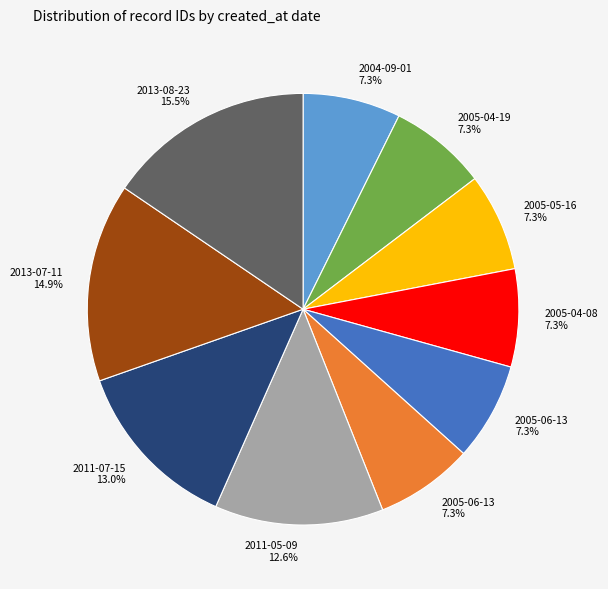

Is there any slice that represents more than half of the pie?

No